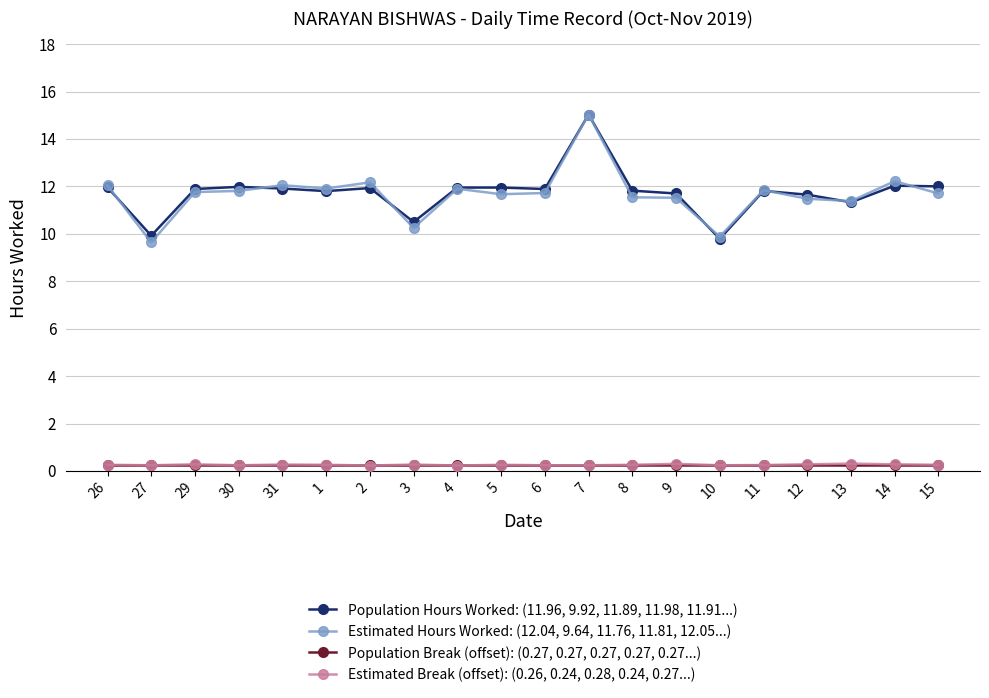

True or false: Estimated Break (offset): (0.26, 0.24, 0.28, 0.24, 0.27...) has more than 1 points higher than both neighbors.

True